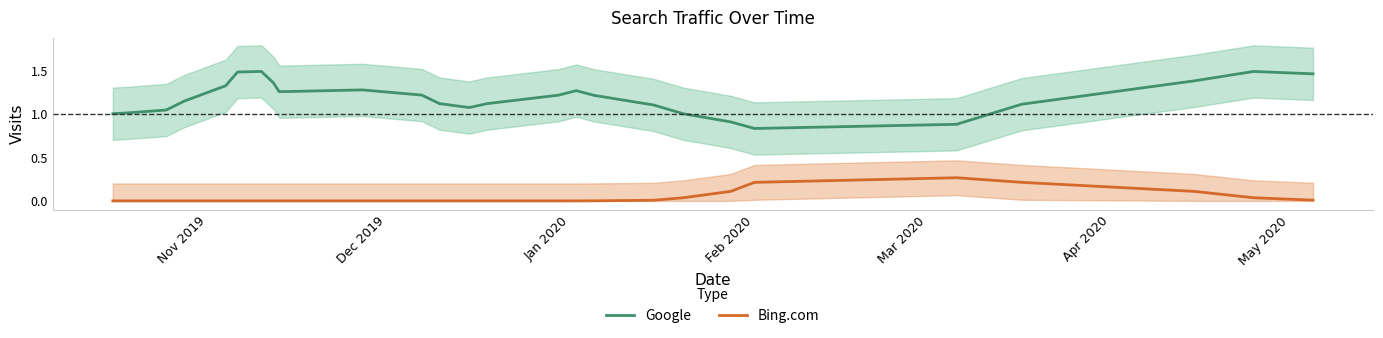

What is the greatest value displayed?

1.5